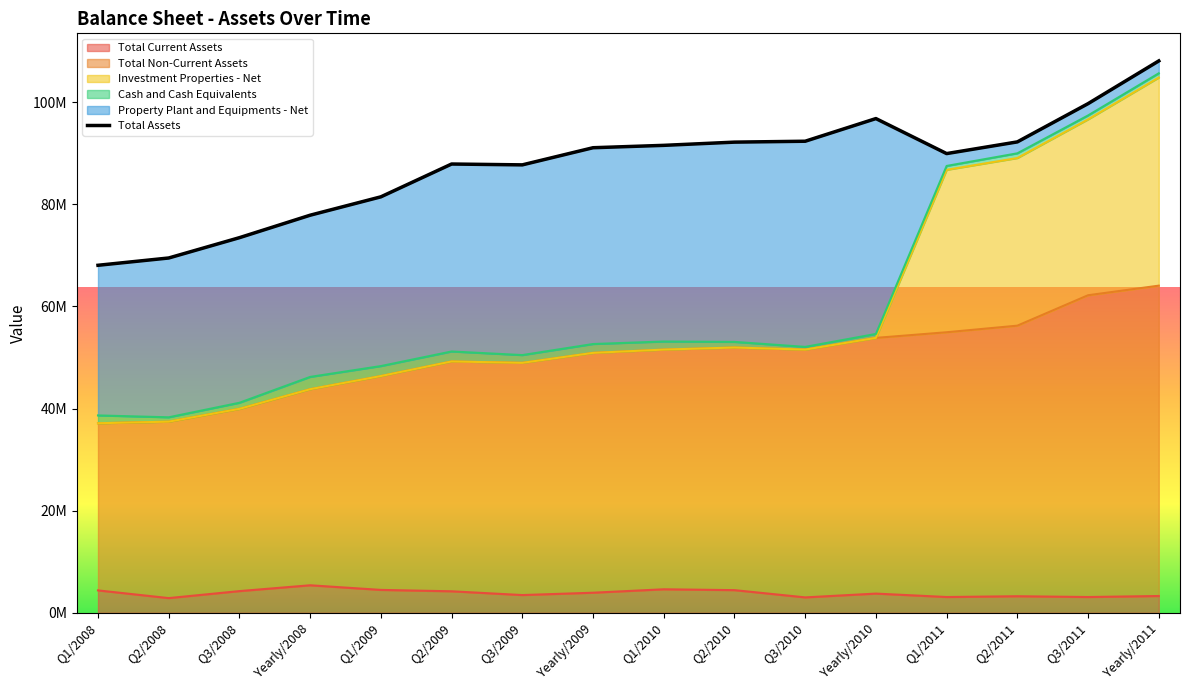

Between Q1/2009 and Q2/2010, which series saw the biggest shift?

Property Plant and Equipments - Net